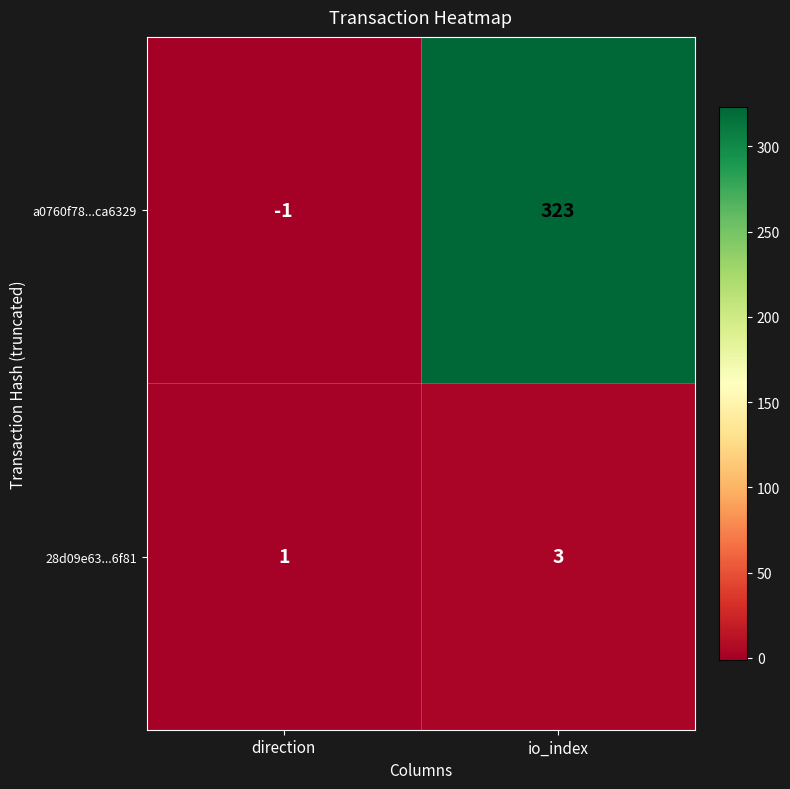

Reading right to left, extract all data points from this chart.

a0760f78...ca6329: 323	-1
28d09e63...6f81: 3	1